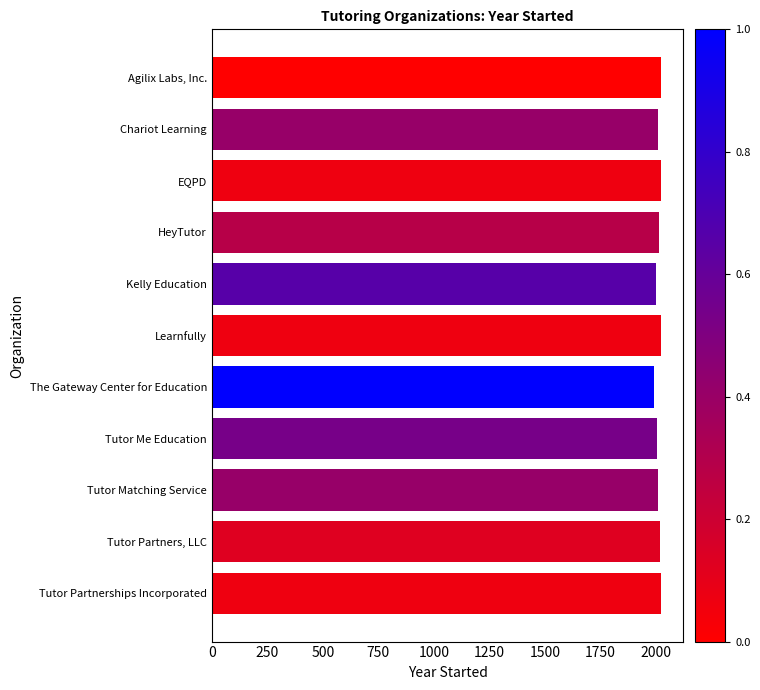

True or false: the data shows 1990 at The Gateway Center for Education.

True